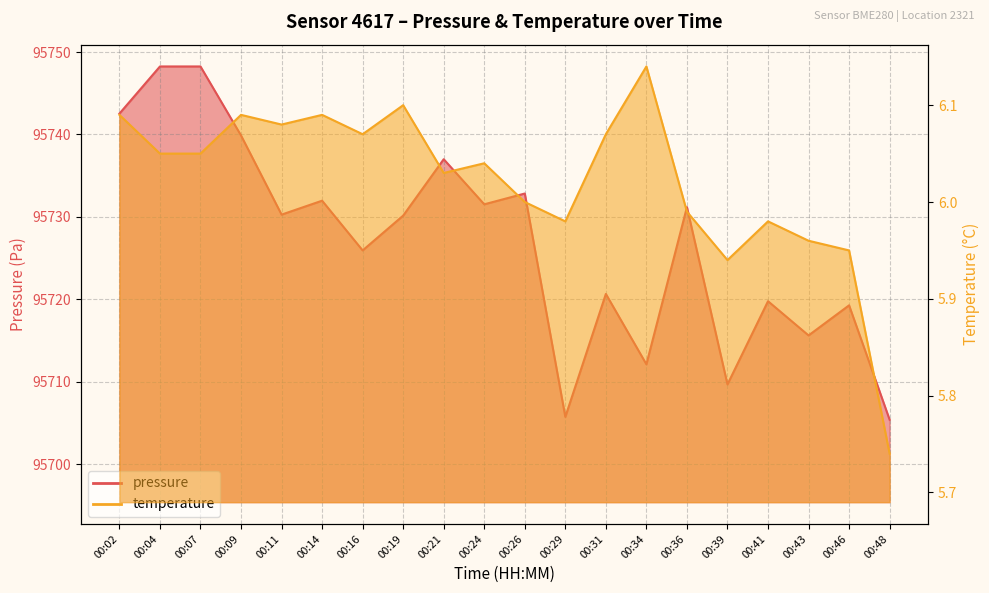

What is the sum of all pressure values?

1914538.1